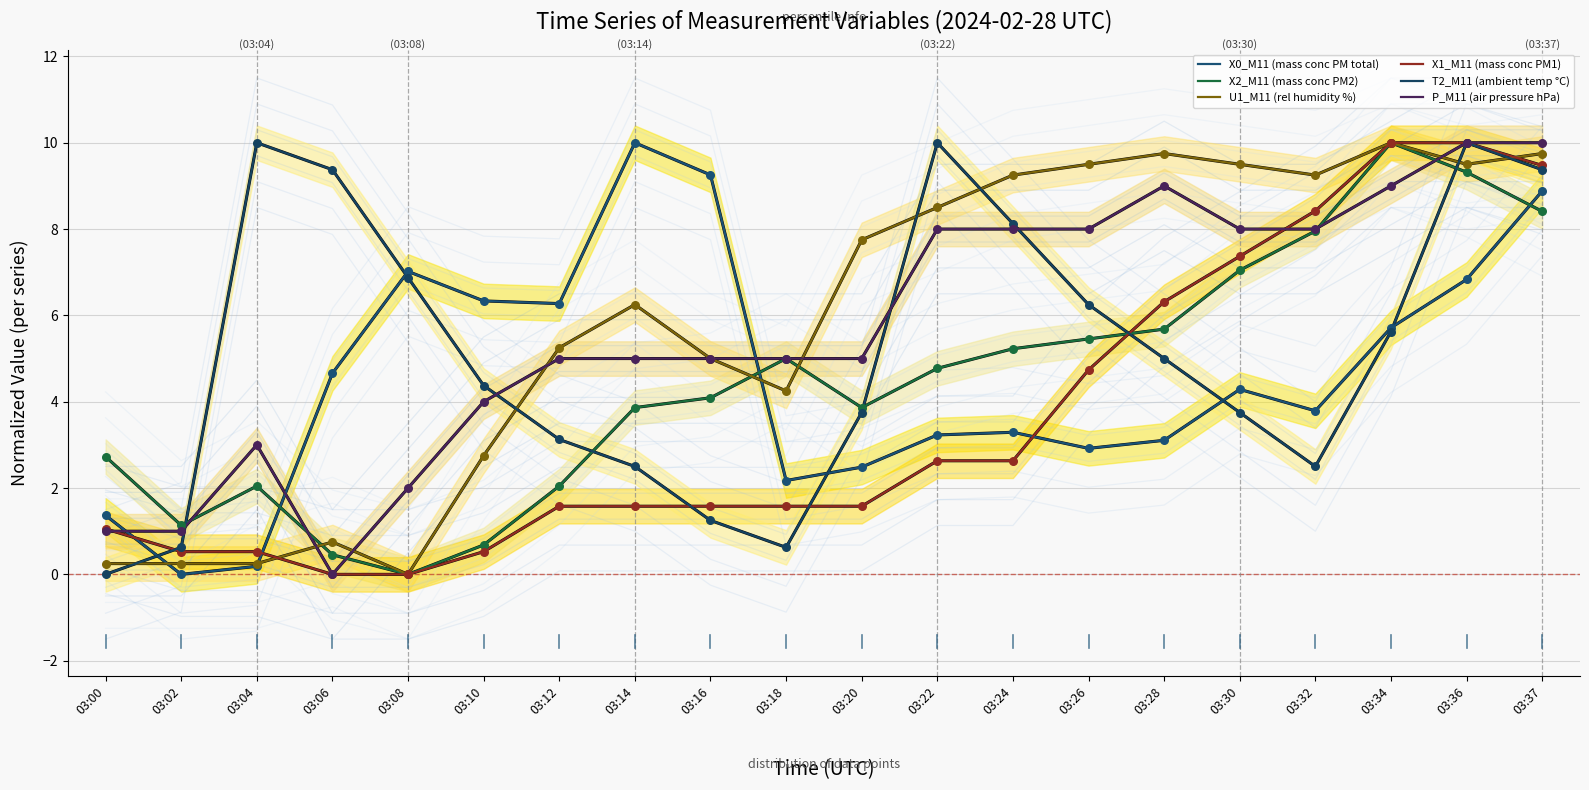

Which series contains the lowest Y value?

X0_M11 (mass conc PM total)